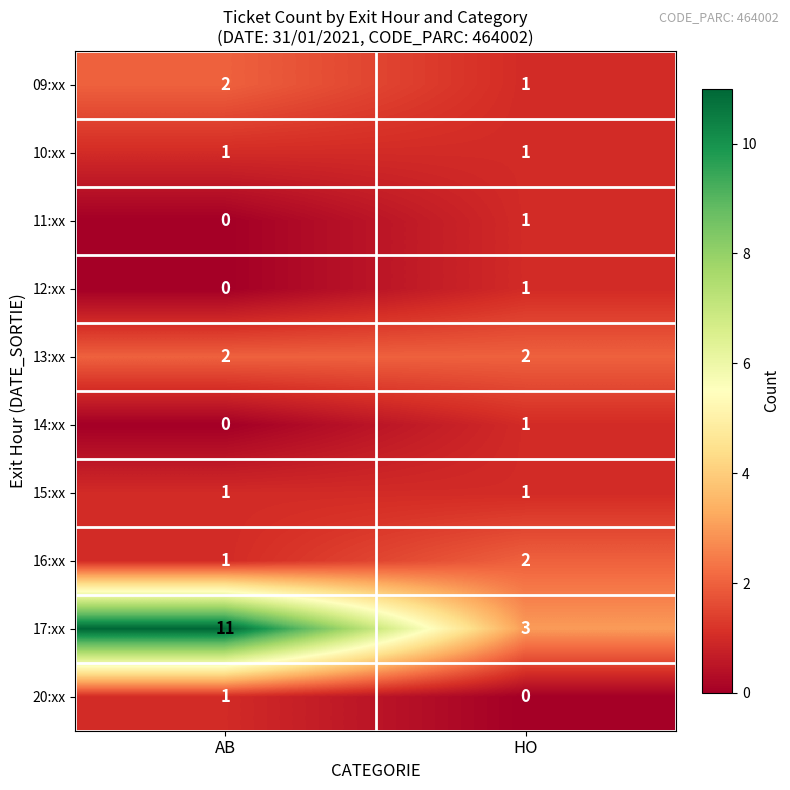

What is the difference between the 17:xx values at AB and HO?

8